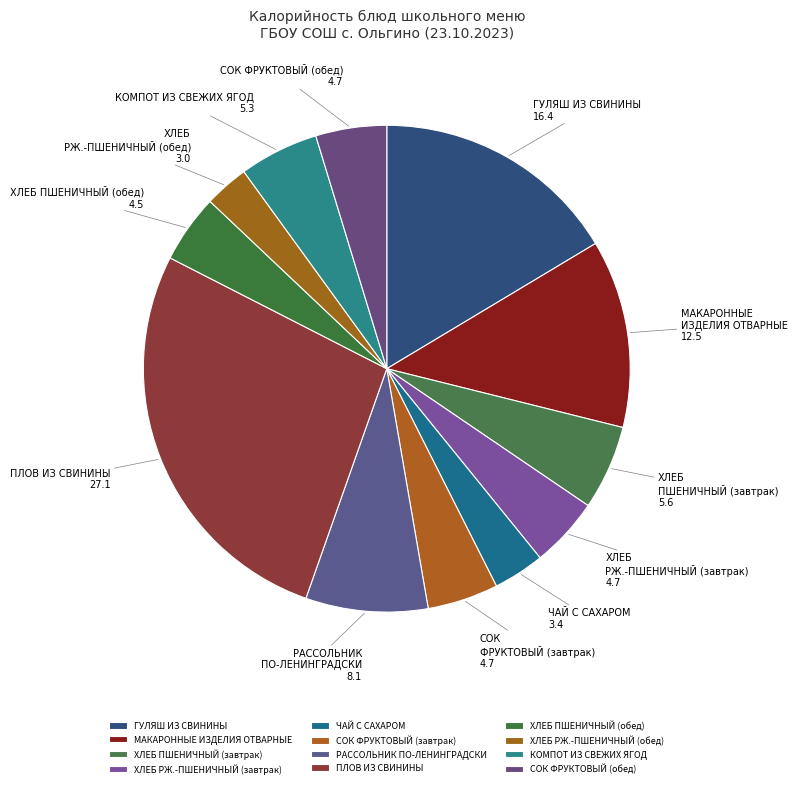

Approximately how many times larger is the value at ХЛЕБ РЖ.-ПШЕНИЧНЫЙ (завтрак) compared to ХЛЕБ ПШЕНИЧНЫЙ (завтрак)?

0.8